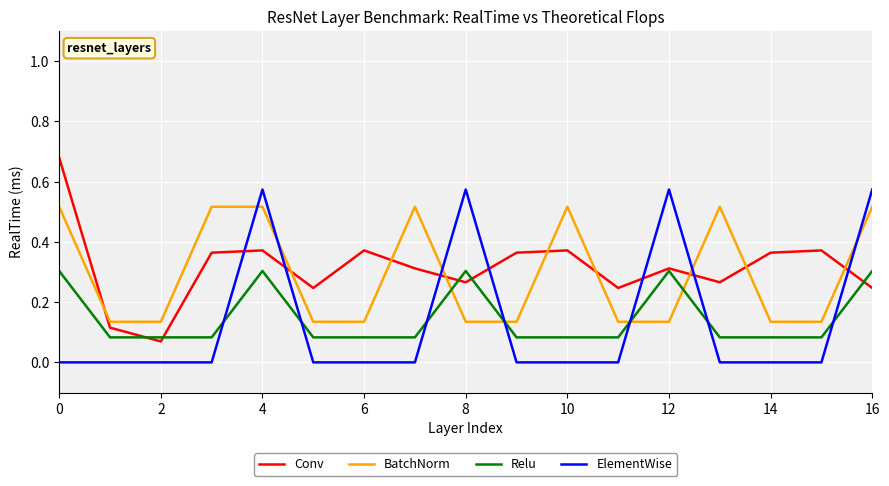

How many interior local peaks does the Conv series have?

5